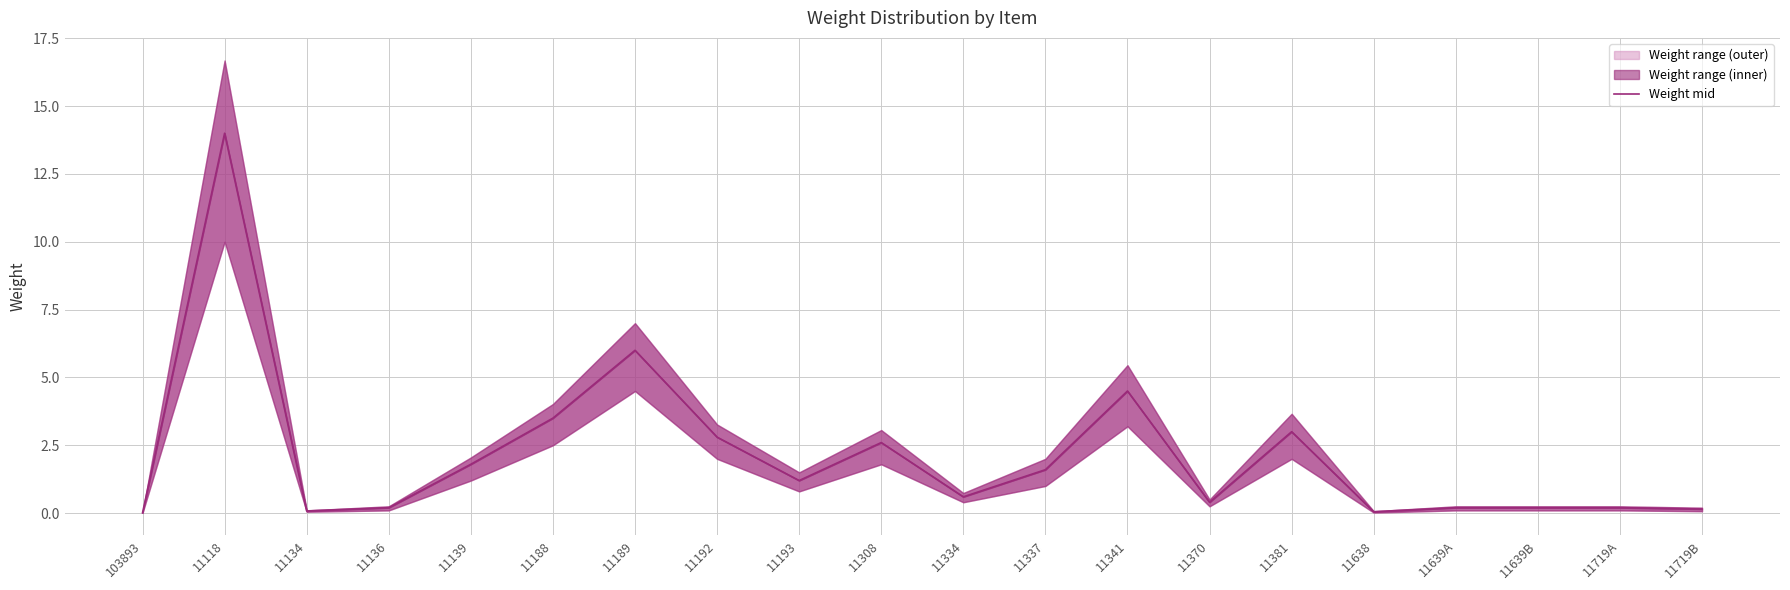

The chart shows a value of 0.4 at 11136. True or false?

False